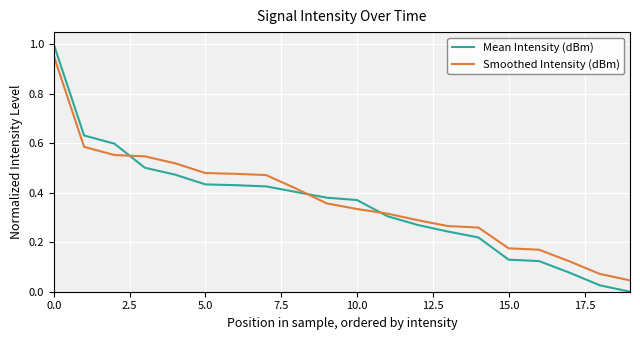

Rank the series by their maximum value, from highest to lowest.

Mean Intensity (dBm), Smoothed Intensity (dBm)